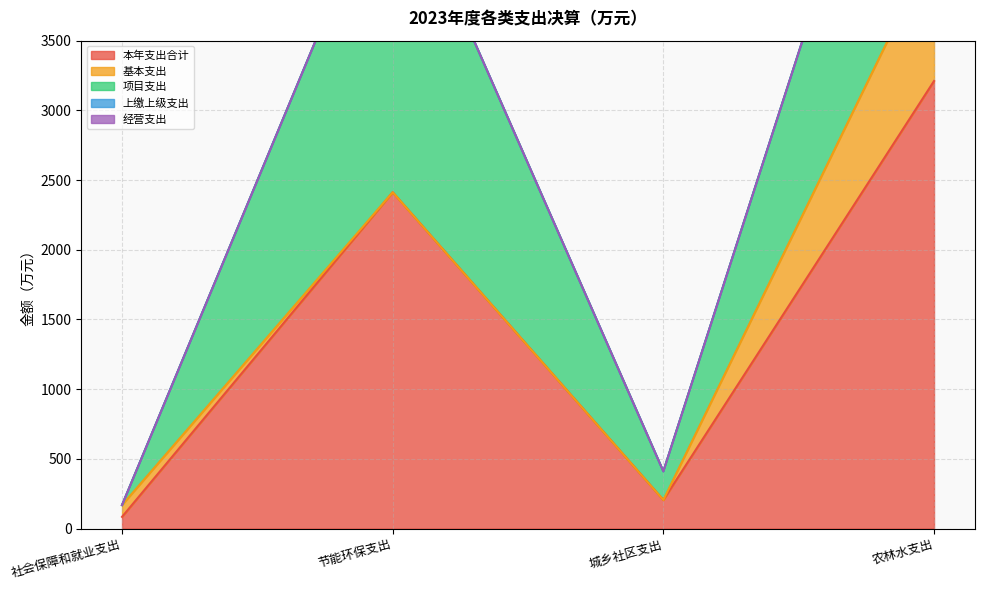

The 本年支出合计 series shows 35.9 at 社会保障和就业支出. True or false?

False